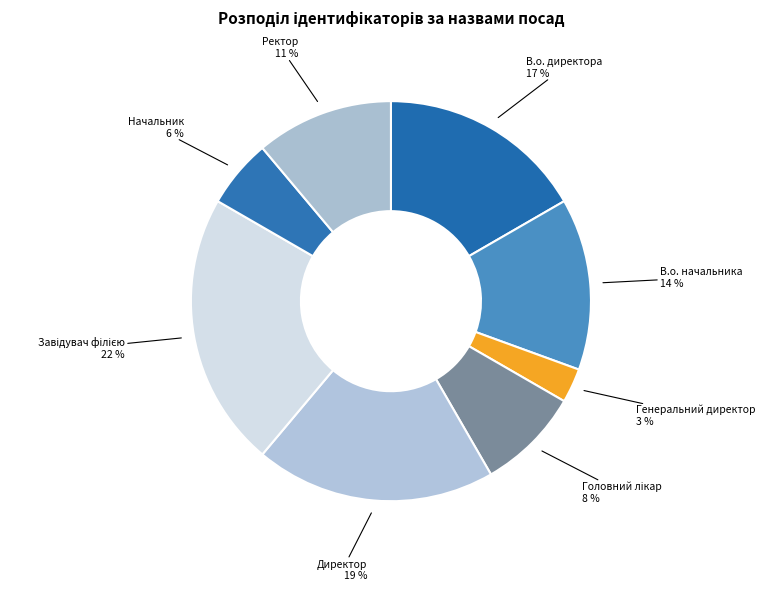

Count the number of slices in the pie.

8